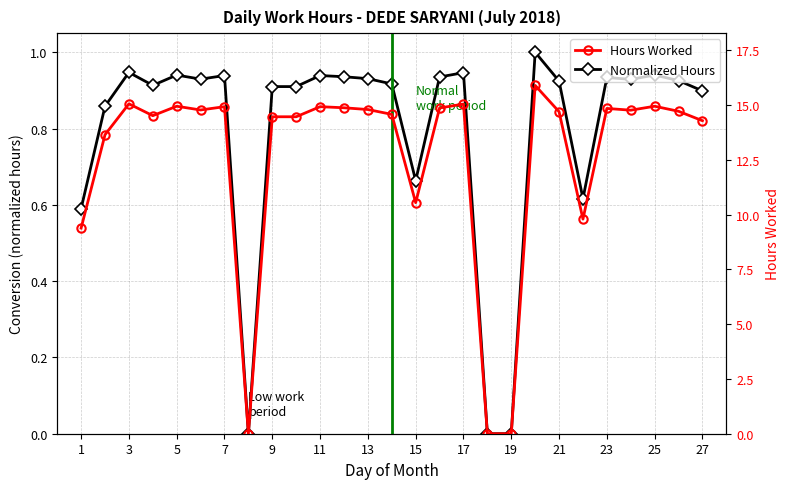

Where is the first local maximum for Normalized Hours?

3